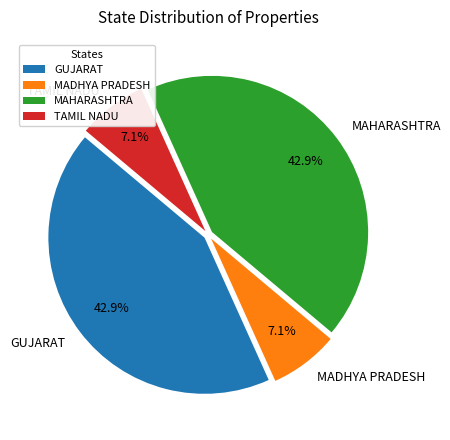

What percentage is NOT represented by TAMIL NADU?

92.9%